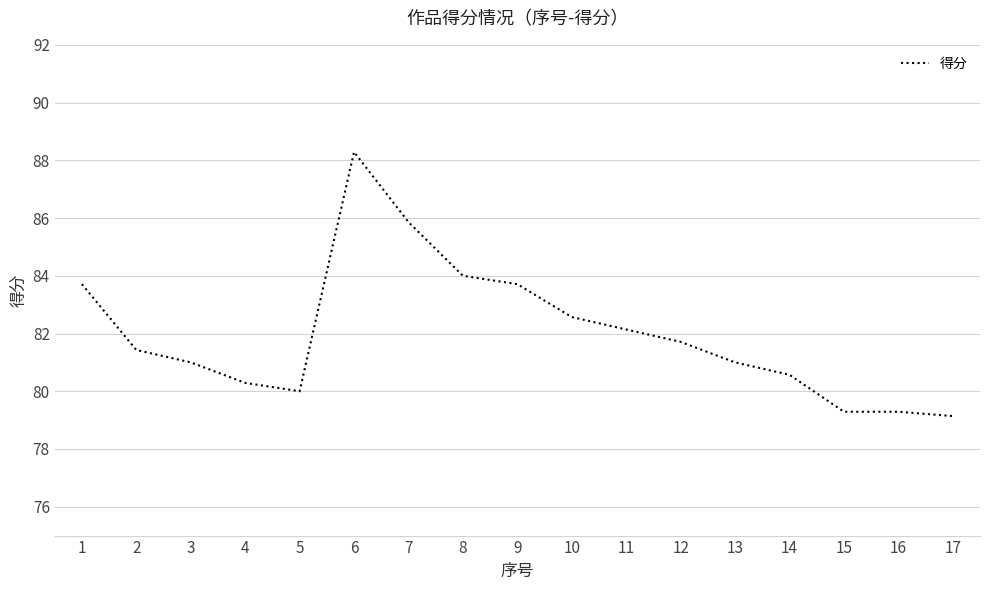

What is the greatest value displayed?

88.3